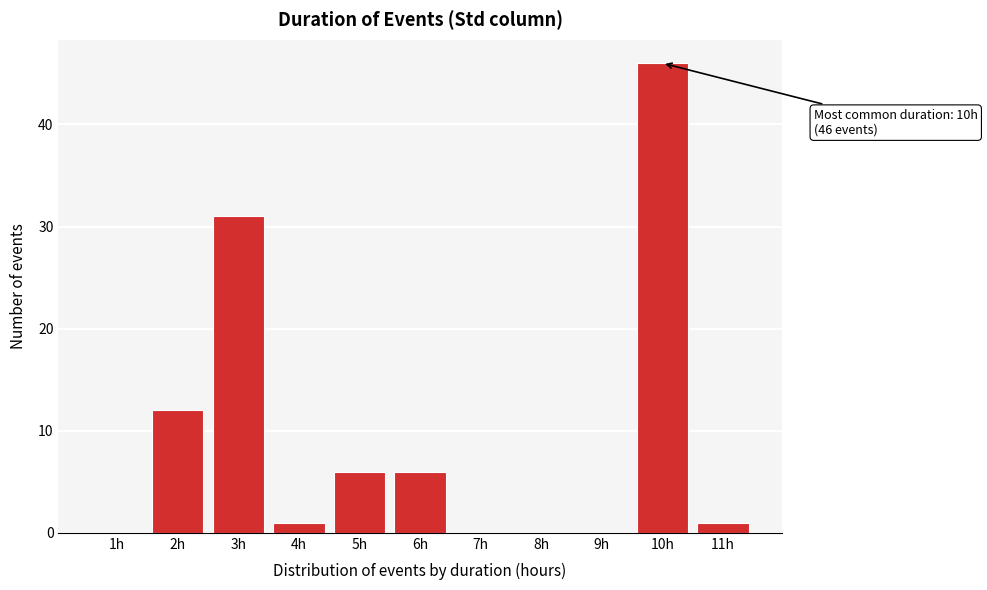

Which range on the x-axis has the tallest bar?

9.5 to 10.5